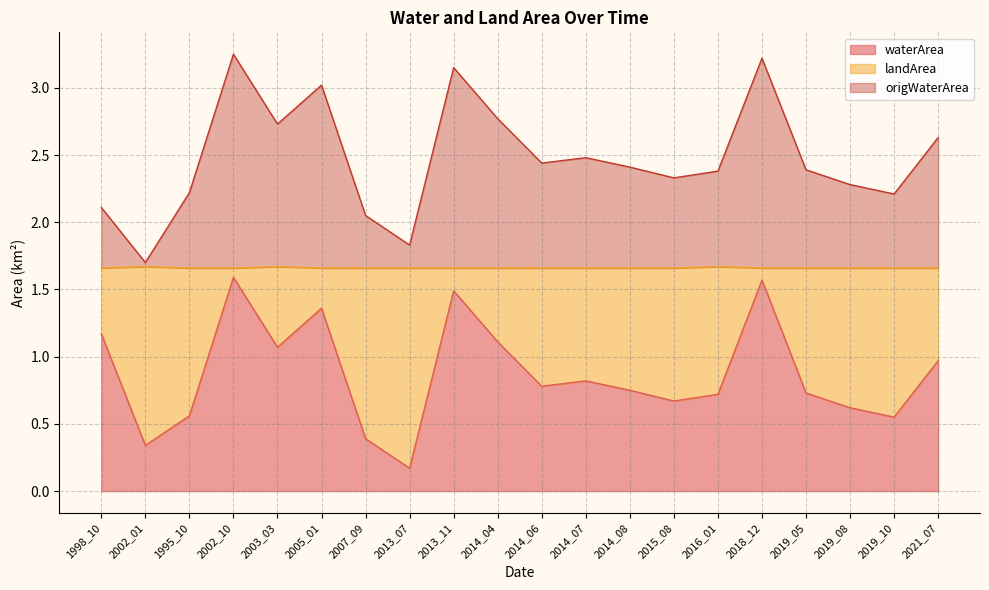

Which series changed the most between 2016_01 and 2019_05?

origWaterArea